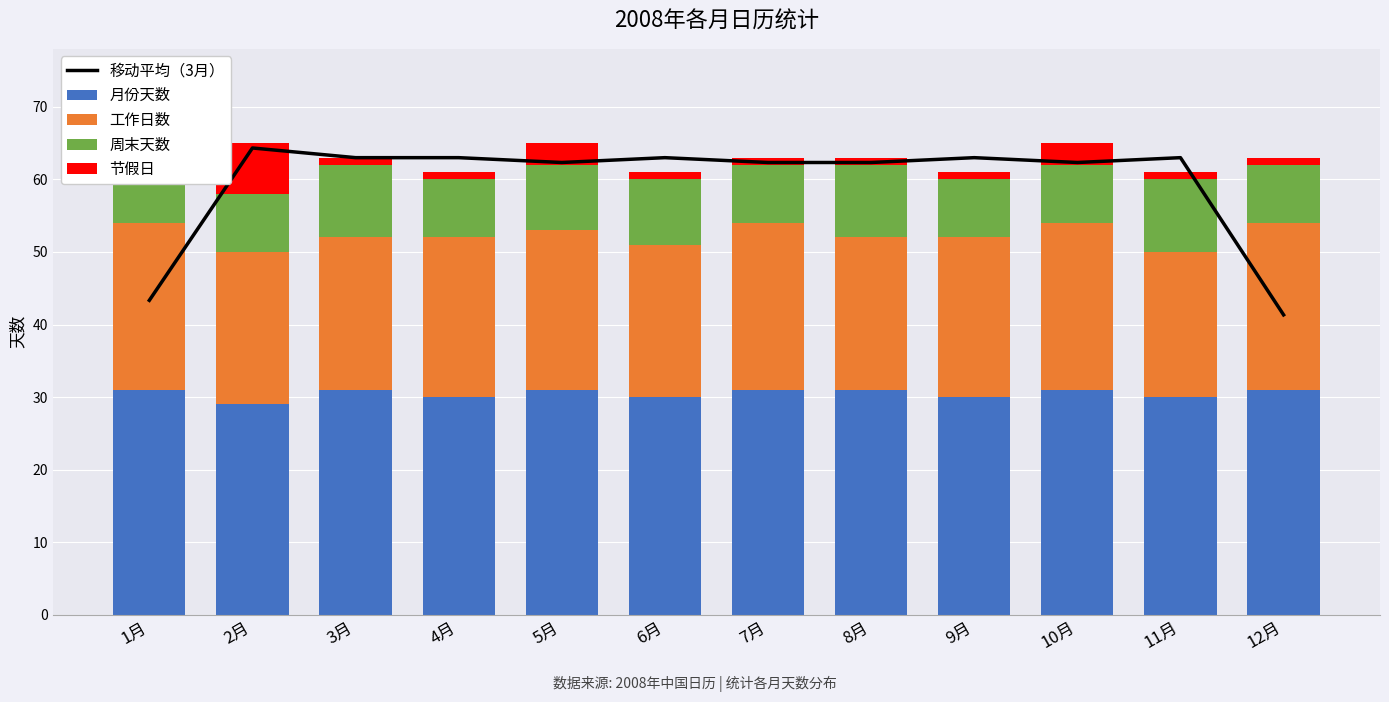

The 周末天数 series shows 8.0 at 12月. True or false?

True